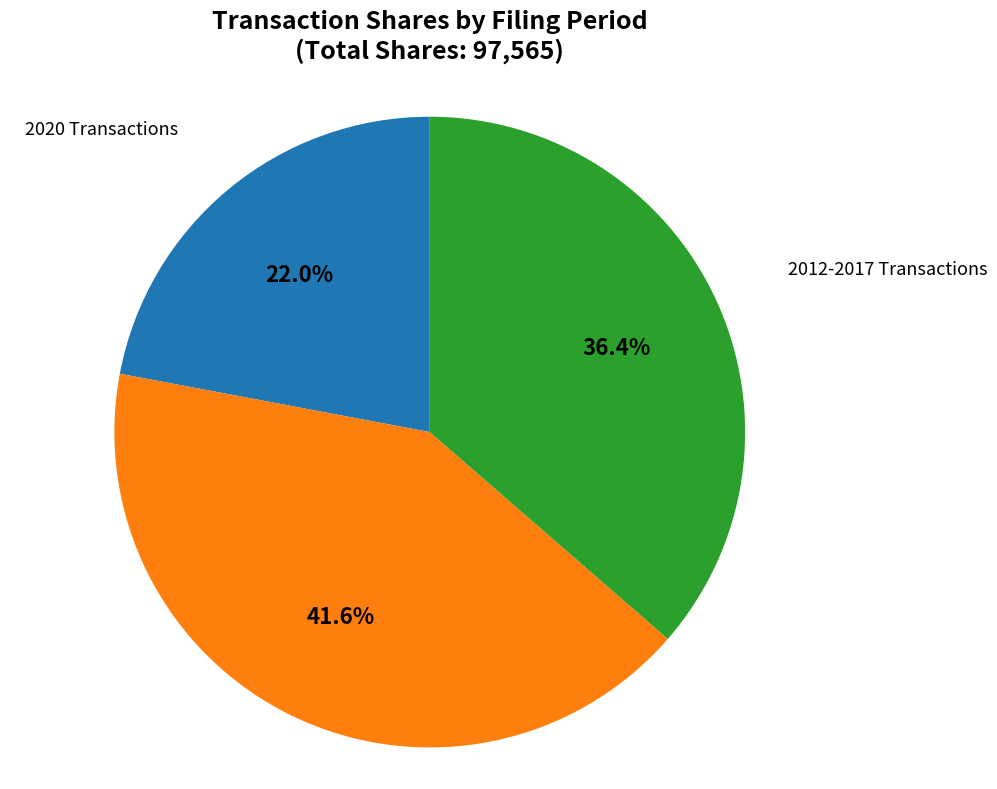

Is there a majority slice in this chart?

No